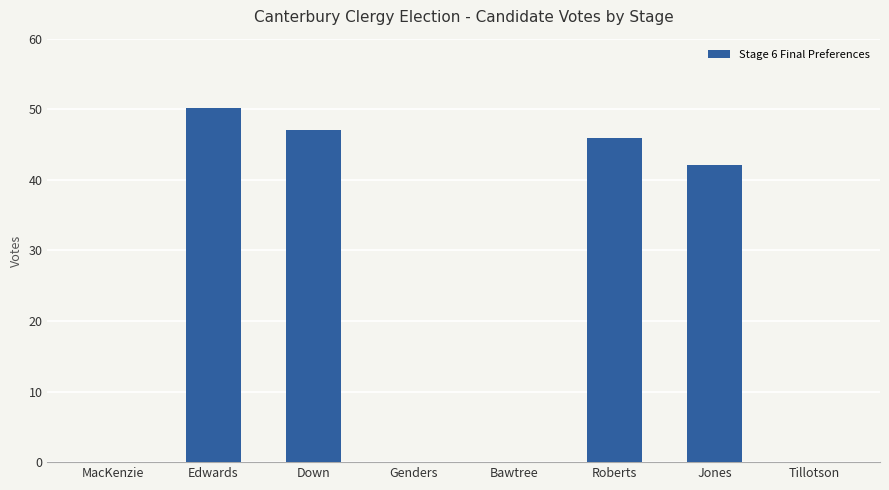

Count the number of categories in the chart.

8